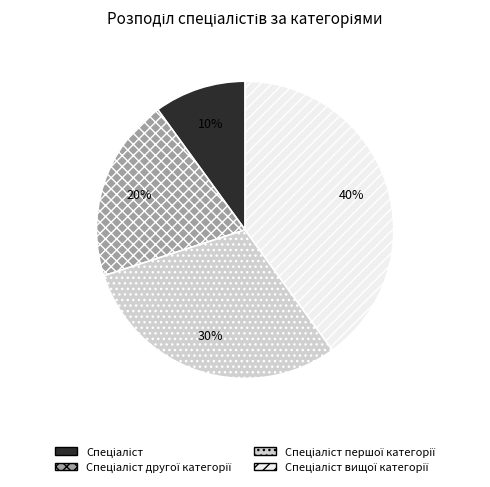

To the nearest percent, what is the difference between the largest and smallest slice percentages?

30%